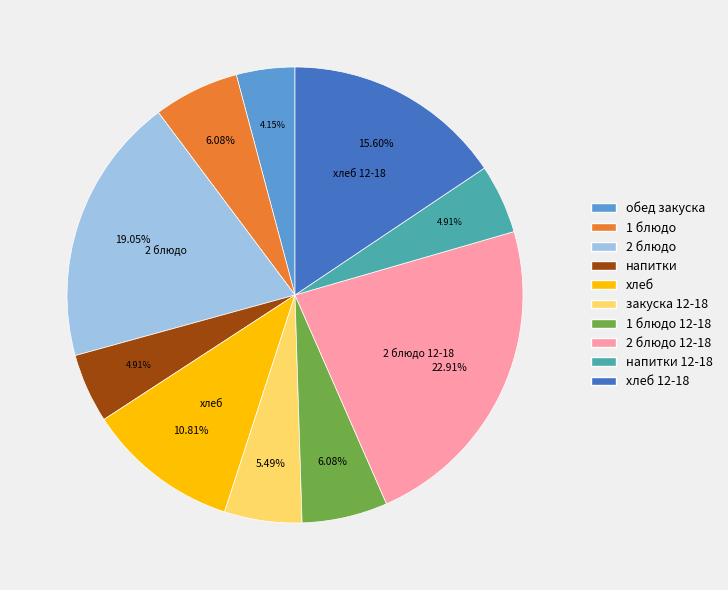

To the nearest percent, what portion does 1 блюдо represent?

6%